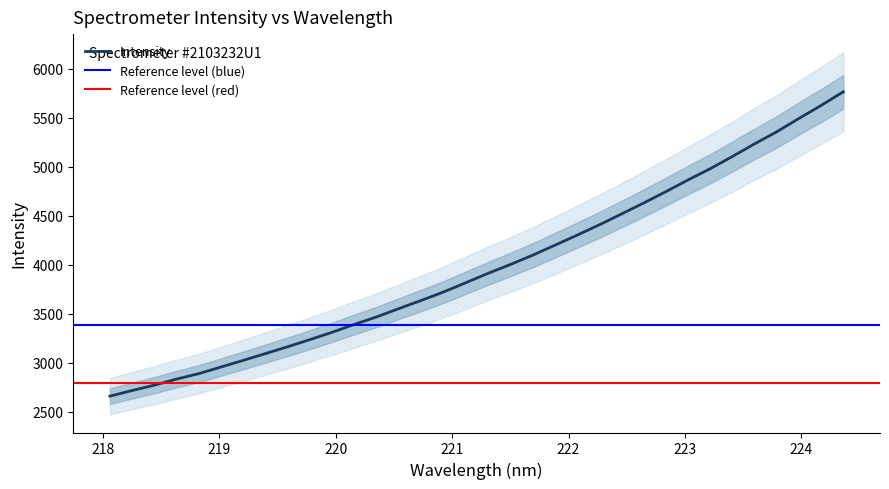

What position from the left is 223.5987?

30